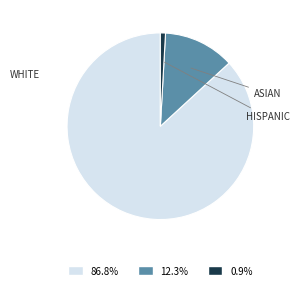

Is there a majority slice in this chart?

Yes